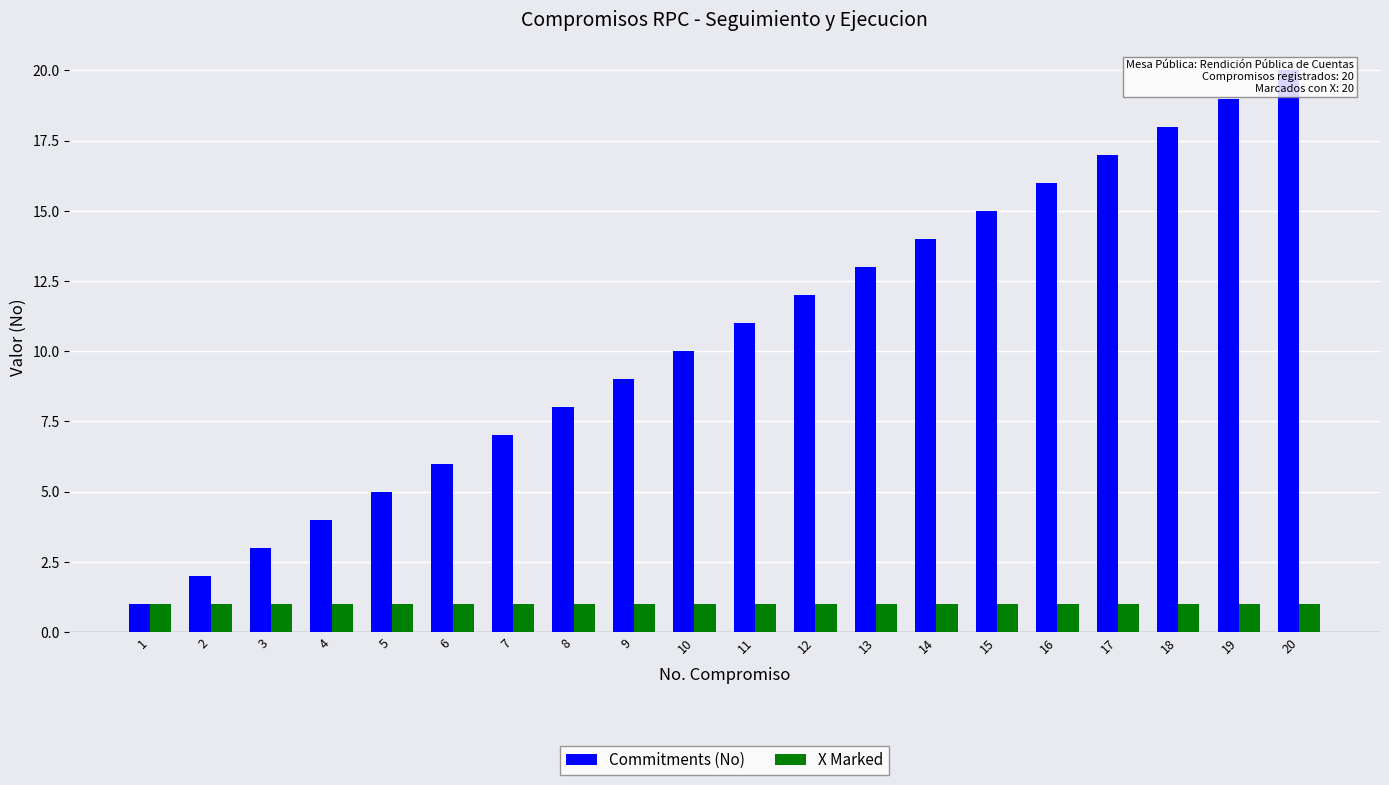

Where is X Marked nearest to the value 1?

1